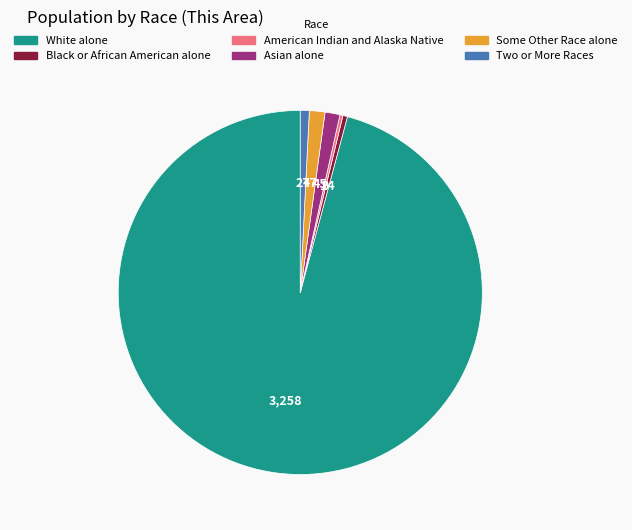

Which category accounts for the majority?

White alone